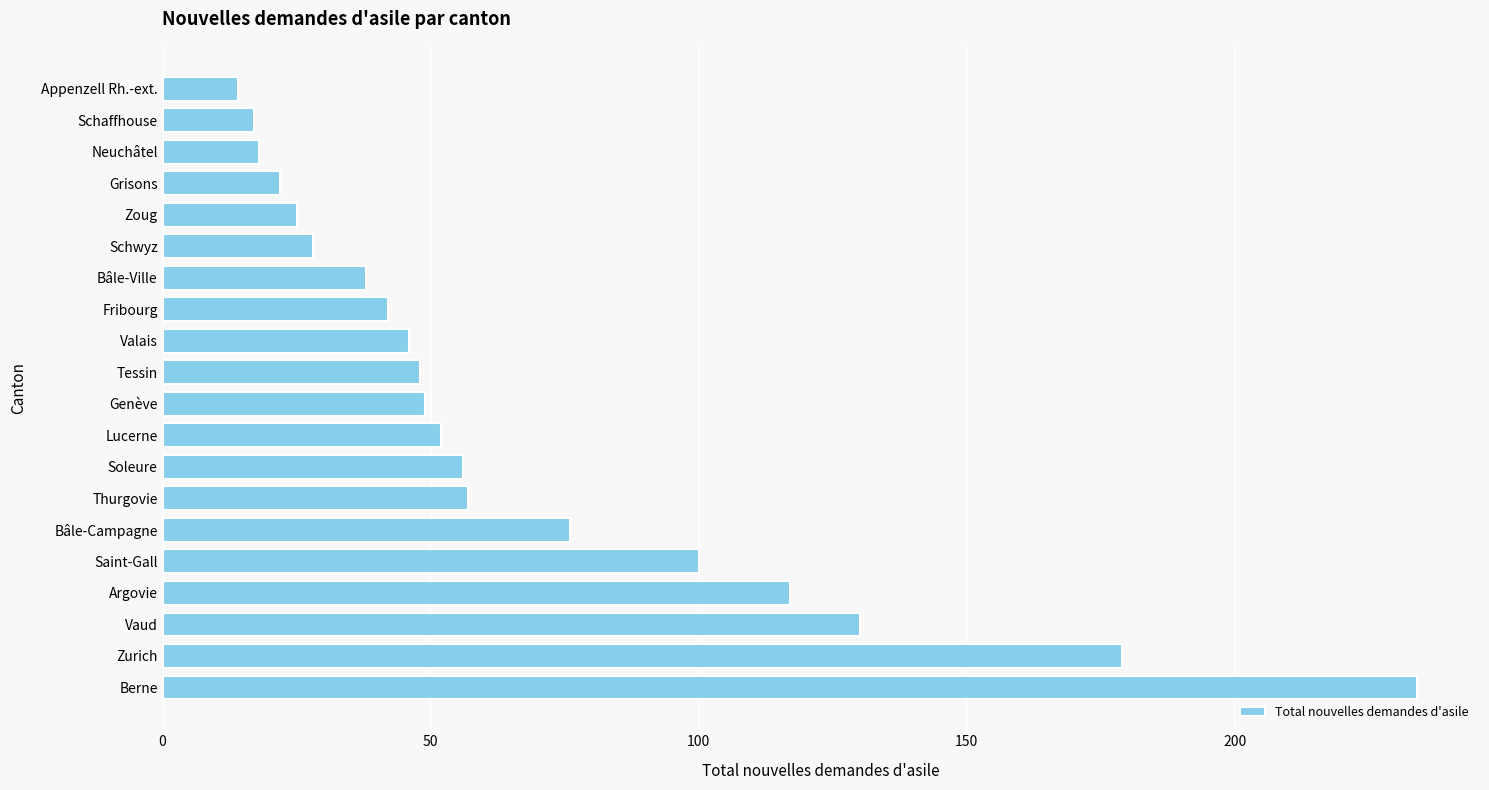

What is the approximate value at Berne, to the nearest 10?

230